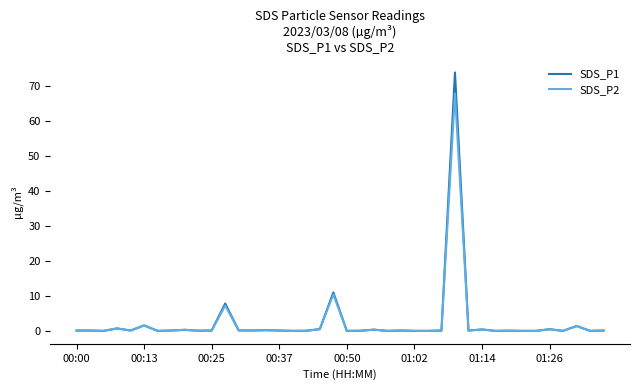

What is the maximum value for SDS_P2?

67.9